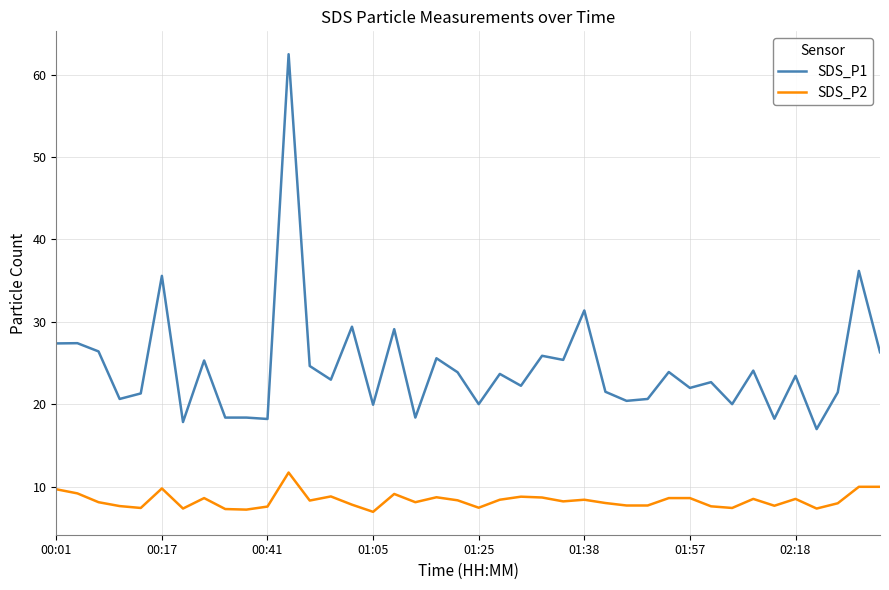

Which series has the largest total across all categories?

SDS_P1